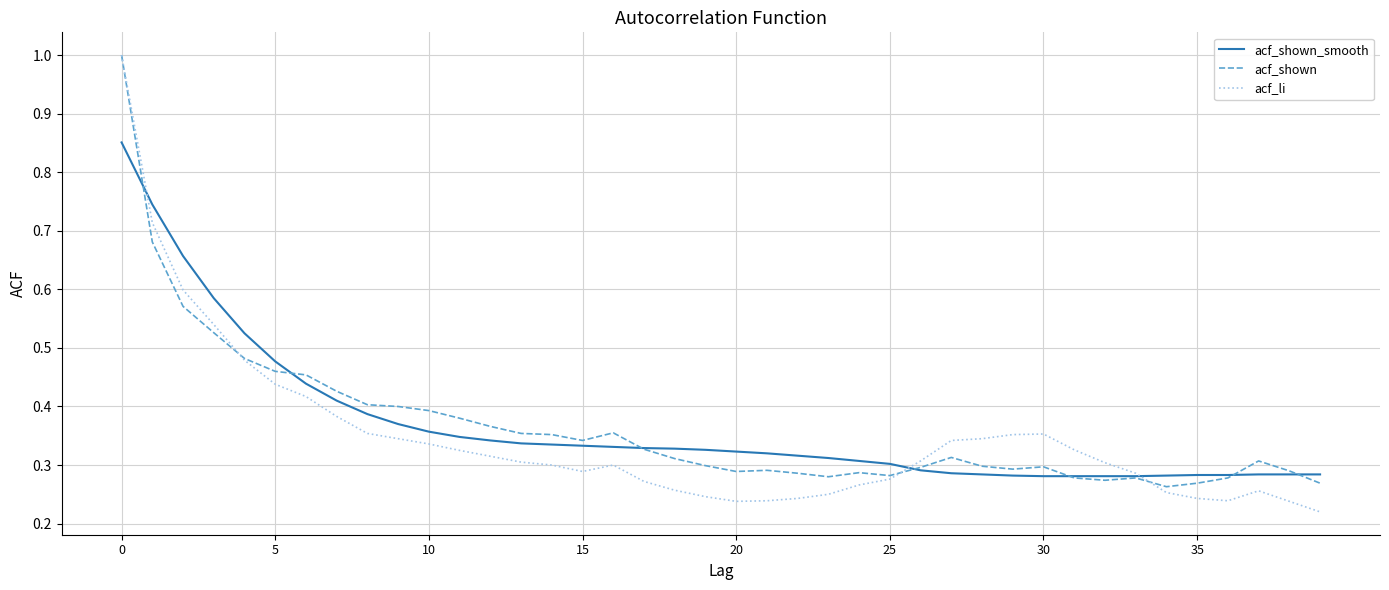

Which series has the widest spread of values?

acf_li